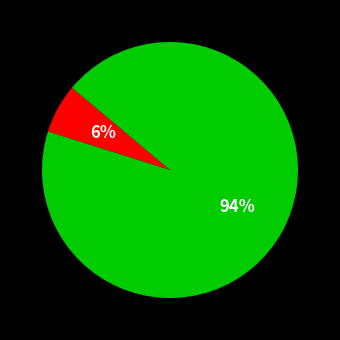

How many segments does this pie chart have?

2